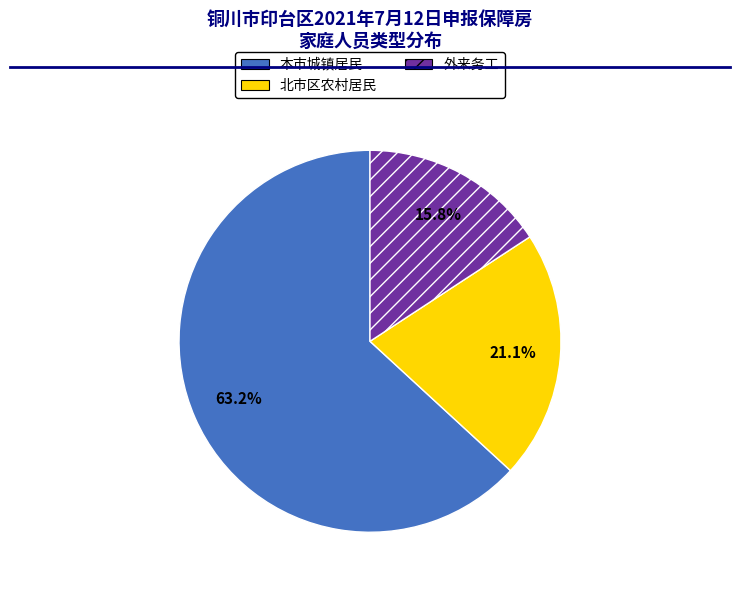

To the nearest percent, what is the combined percentage of 北市区农村居民 and 外来务工?

37%